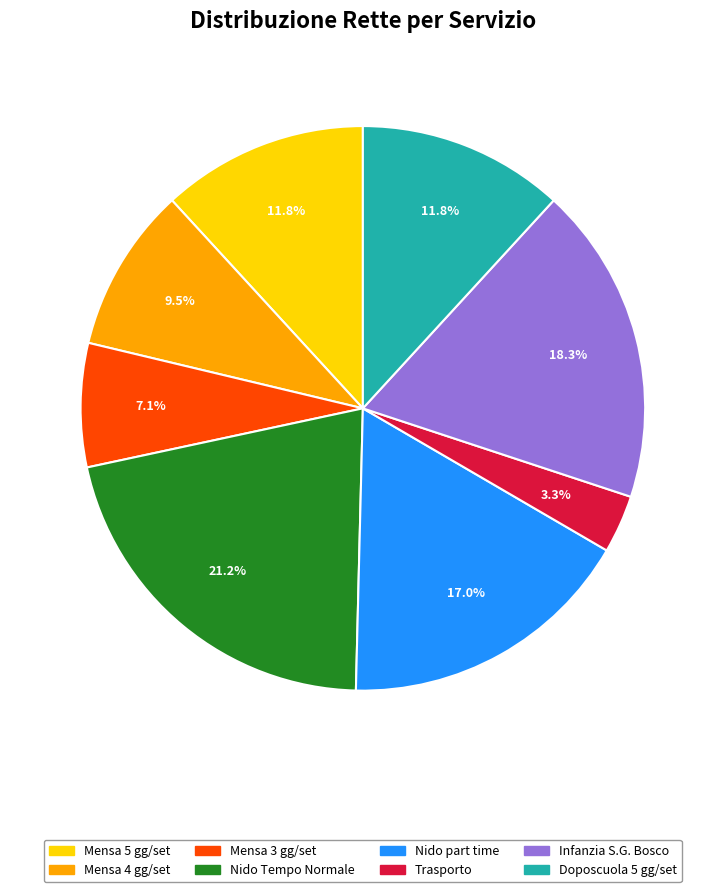

Is it true that Trasporto is 9% of the pie?

False